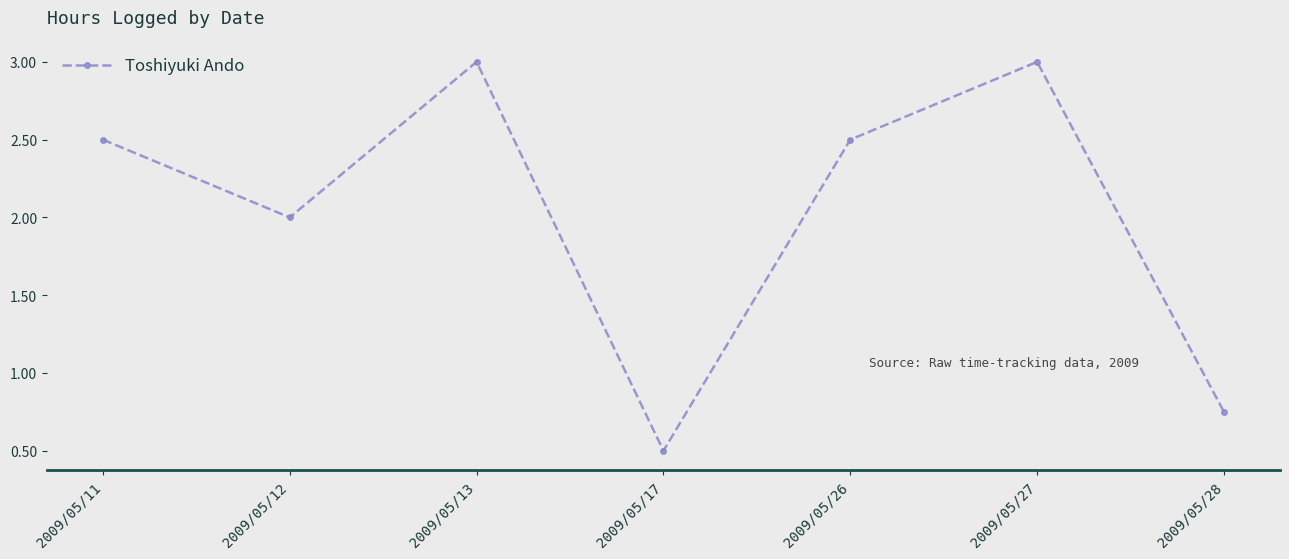

What is the maximum value shown in the chart?

3.0